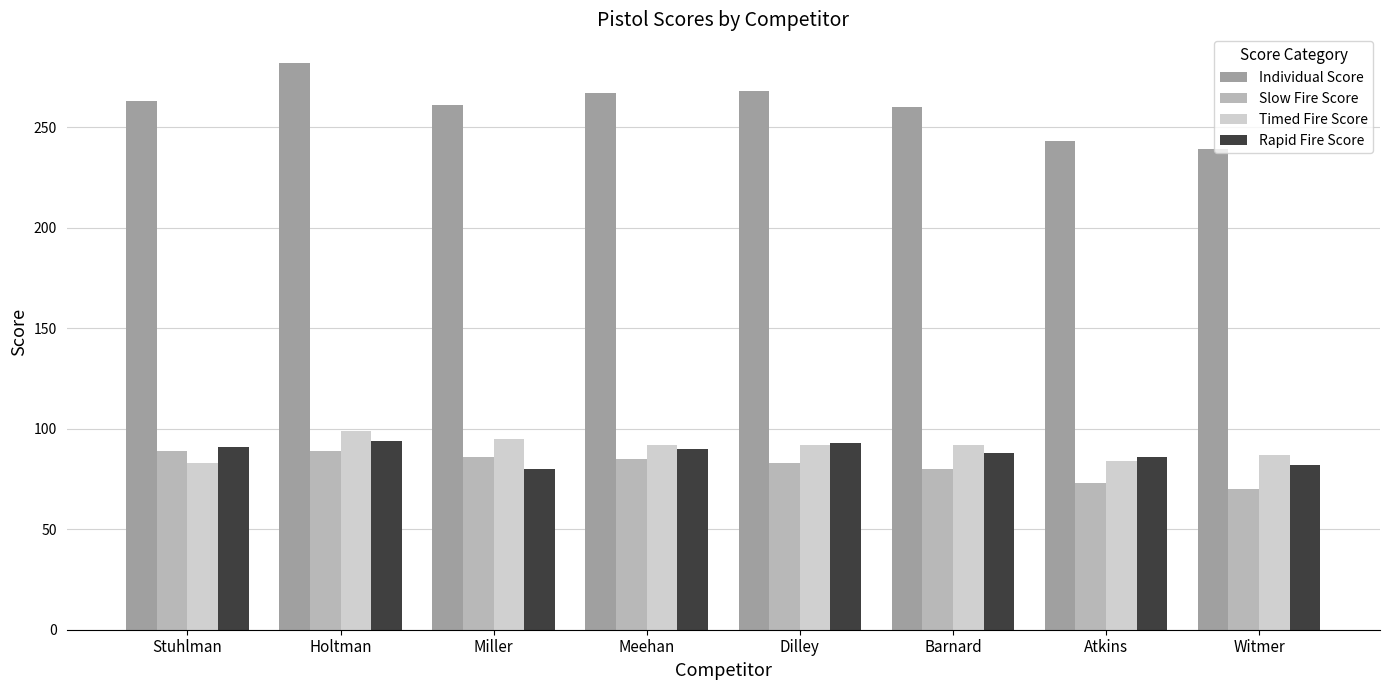

Where does the Timed Fire Score series first go above 92?

Holtman